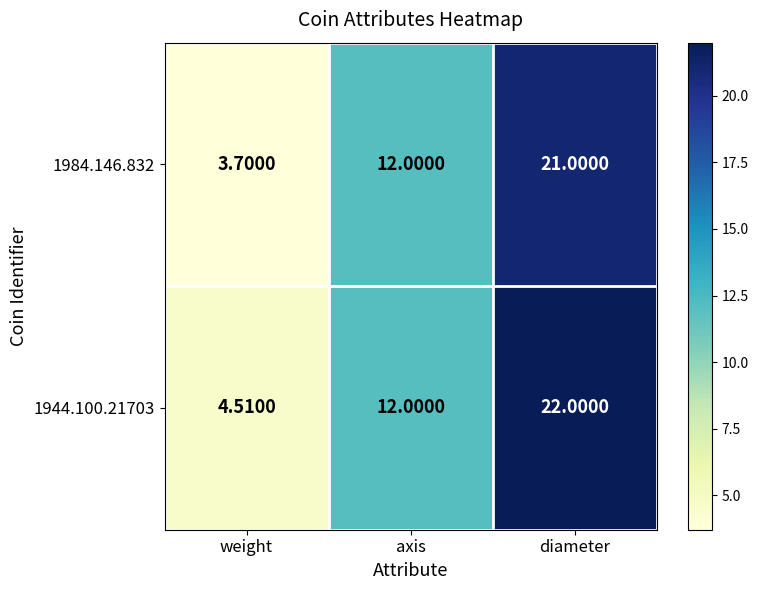

At which category does the chart reach its minimum across all series?

weight